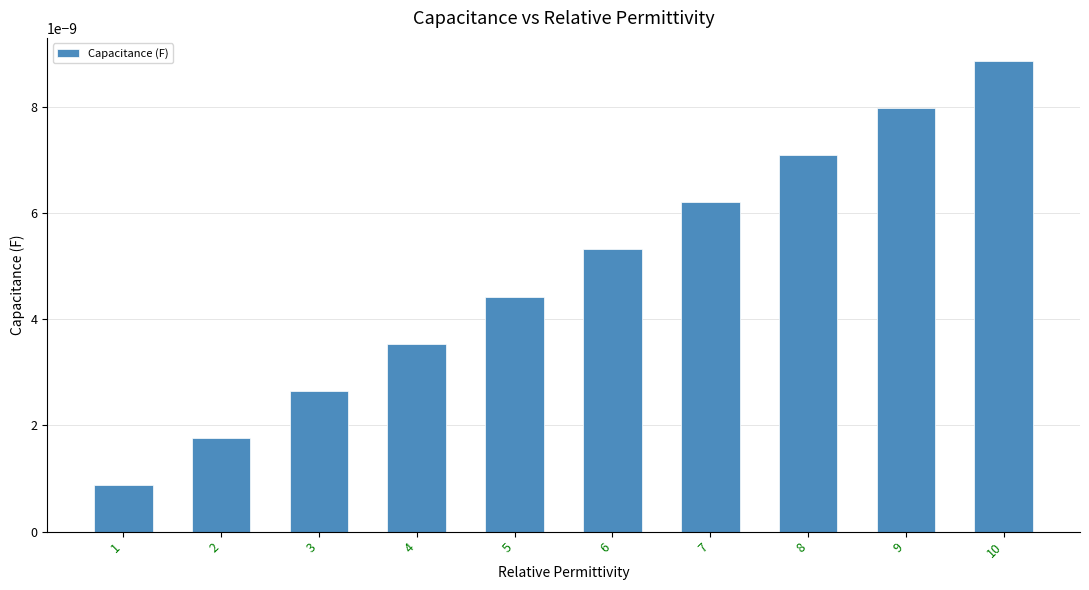

Rank the categories by value from highest to lowest.

10, 9, 8, 7, 6, 5, 4, 3, 2, 1